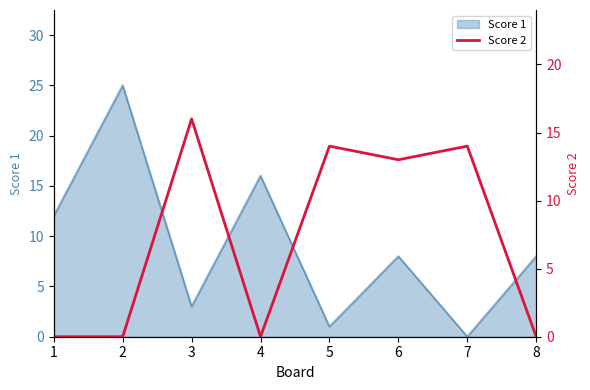

Is it true that the value at 6 is 21?

False